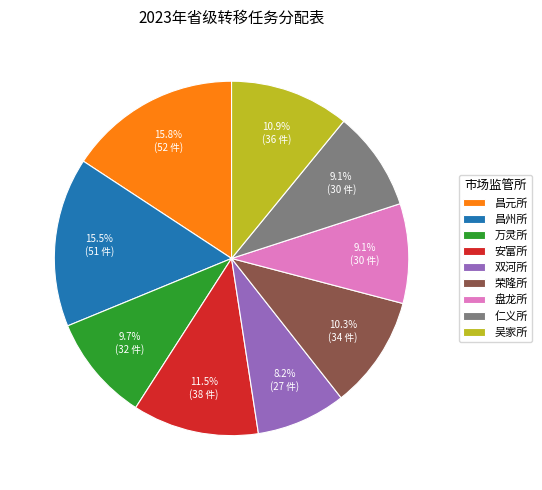

What percentage is the 吴家所 slice, to the nearest percent?

11%